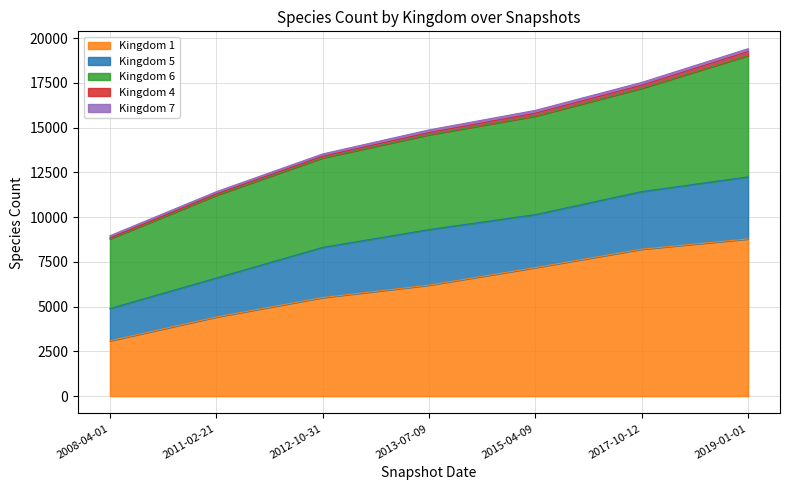

True or false: Kingdom 7 and Kingdom 1 intersect in this chart.

False